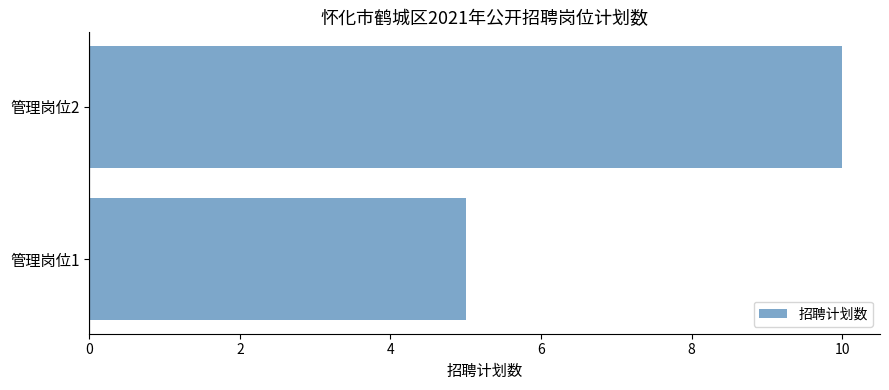

Between 管理岗位2 and 管理岗位1, which is larger?

管理岗位2